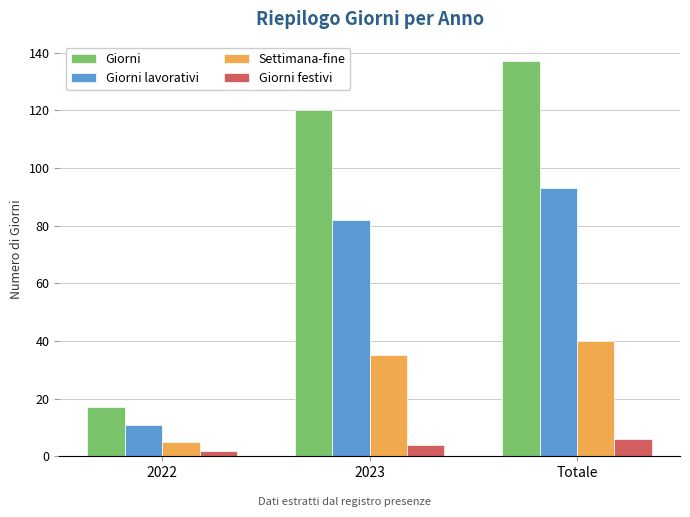

What is the highest value of the Giorni lavorativi series?

93